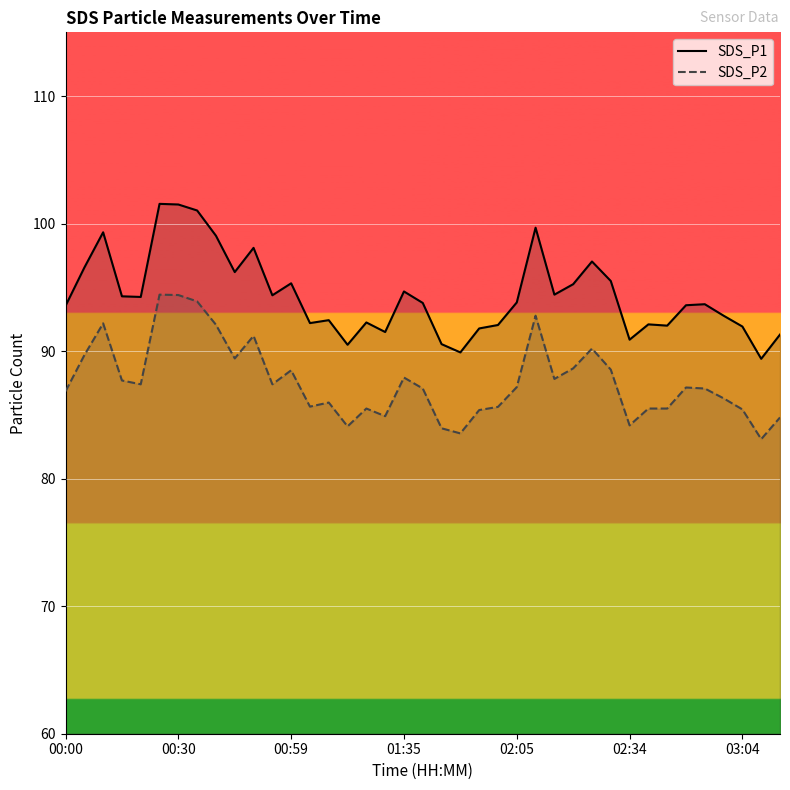

What is the difference between the highest and lowest values at 37?

6.3